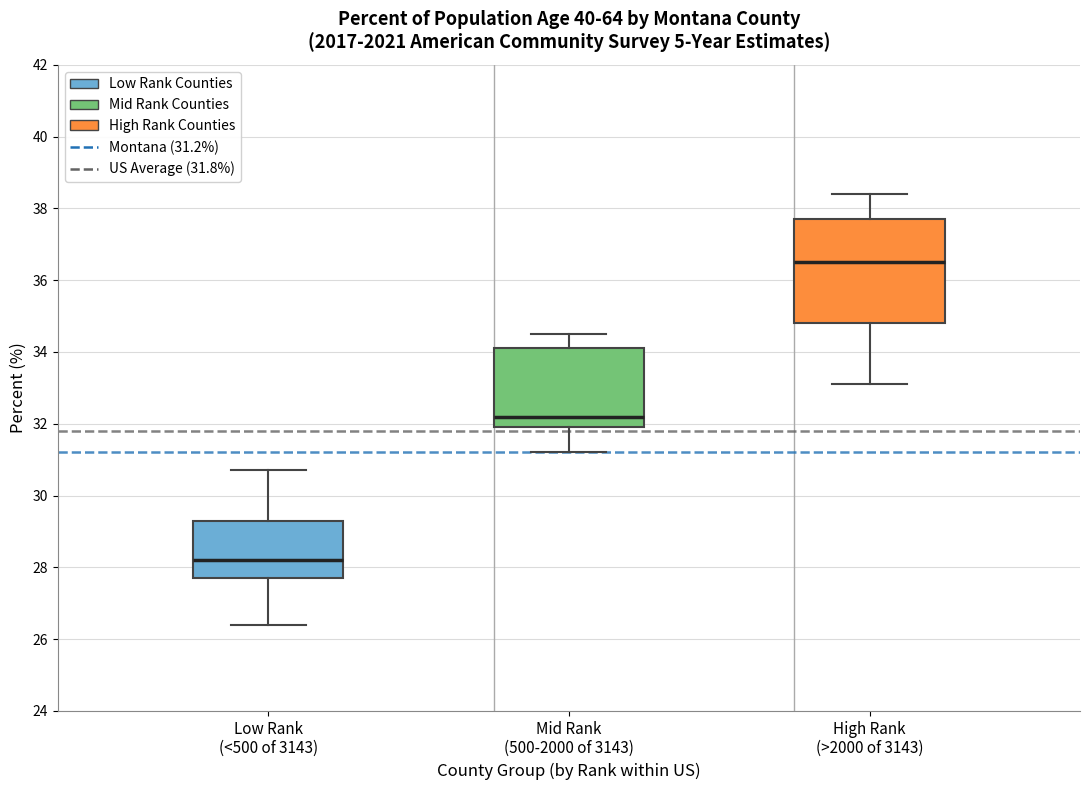

Reading left to right, transcribe this box plot: for each box, give where its median line is, the range the box spans, and where its two whiskers end, as read against the y-axis. The values are not printed on the chart, so give them approximately, as read against the axis.

Low Rank (<500 of 3143): median 28.2, box 27.8 to 29.4, whiskers 26.4 to 30.8
Mid Rank (500-2000 of 3143): median 32.2, box 32.0 to 34.2, whiskers 31.2 to 34.6
High Rank (>2000 of 3143): median 36.6, box 34.8 to 37.8, whiskers 33.2 to 38.4